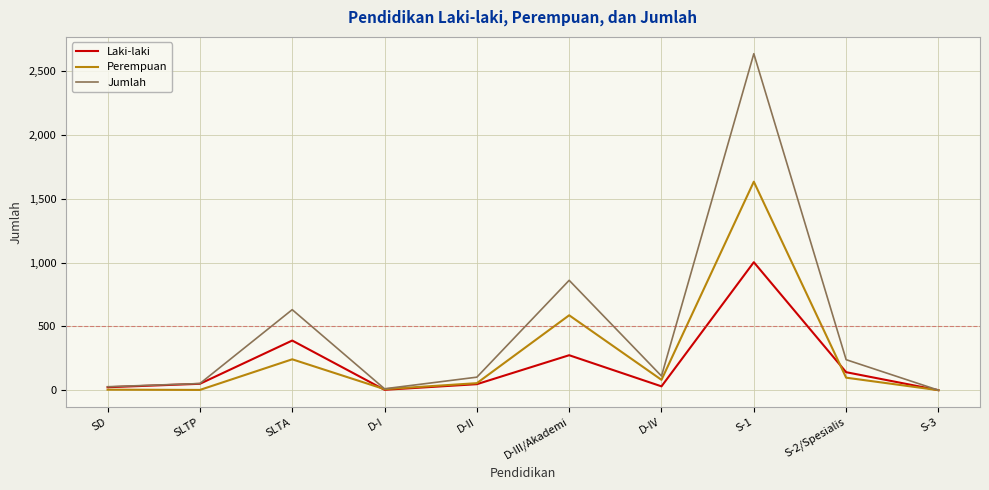

Does the chart have visible grid lines?

Yes